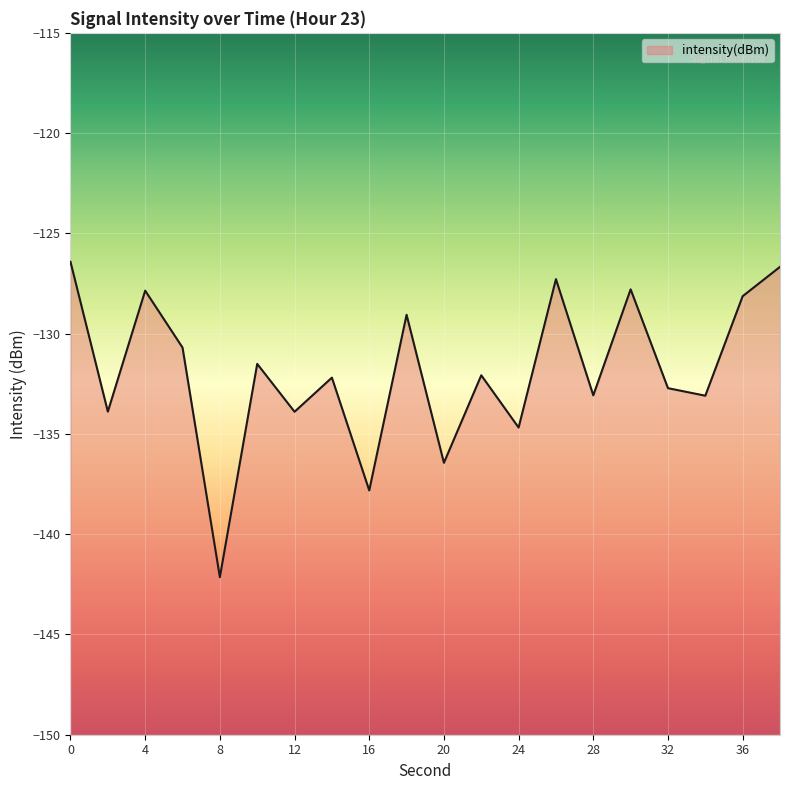

Rank the categories by value from lowest to highest.

8, 16, 20, 24, 12, 2, 34, 28, 32, 14, 22, 10, 6, 18, 36, 4, 30, 26, 38, 0